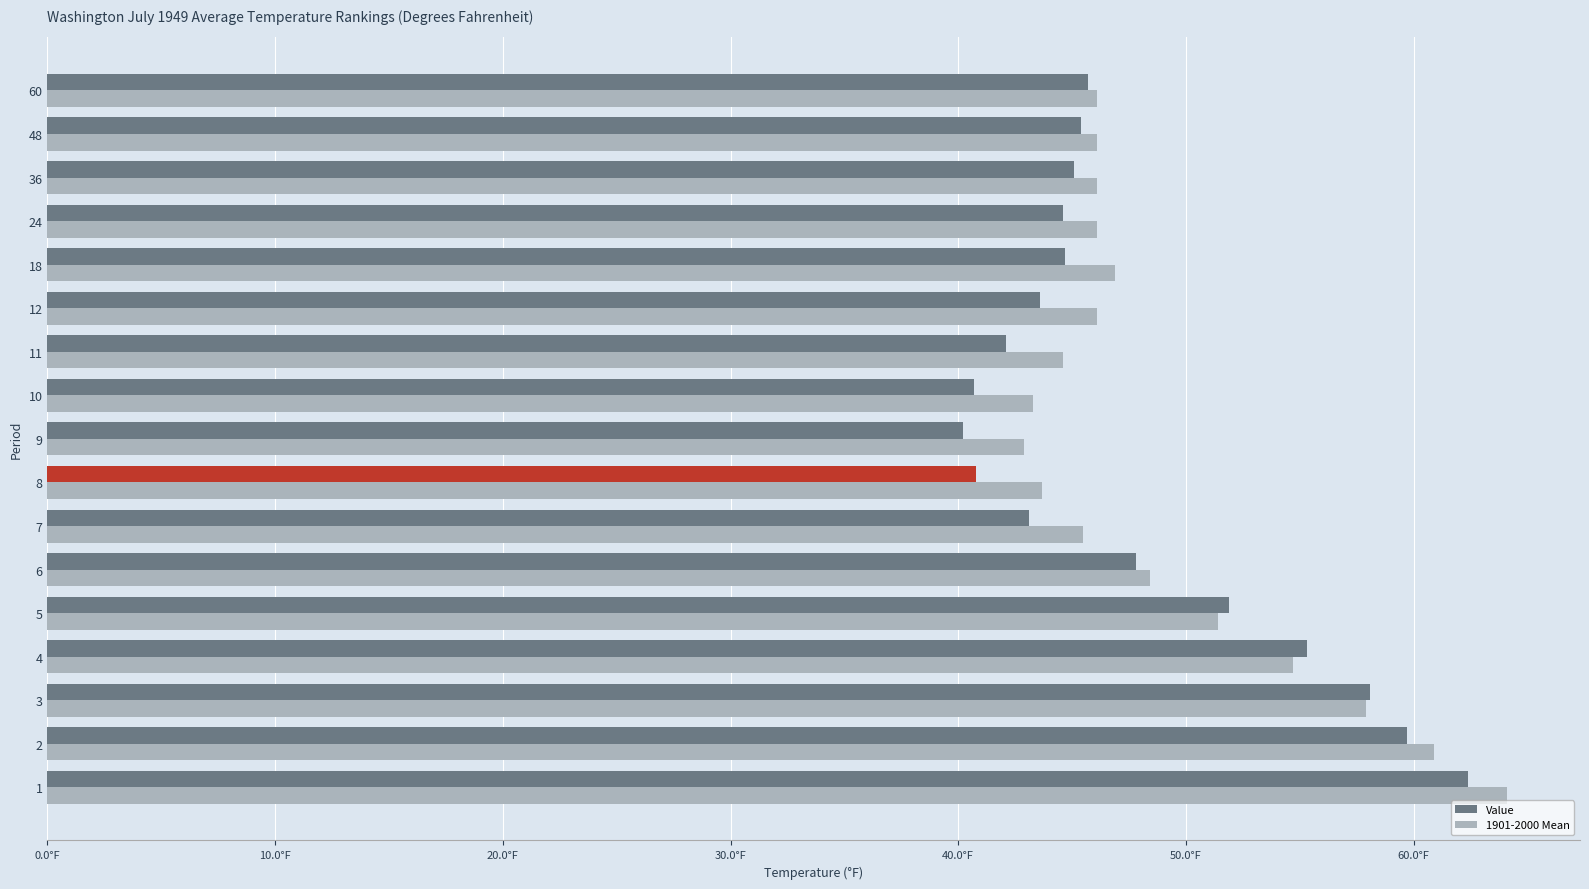

What is the maximum value shown in the chart?

64.1